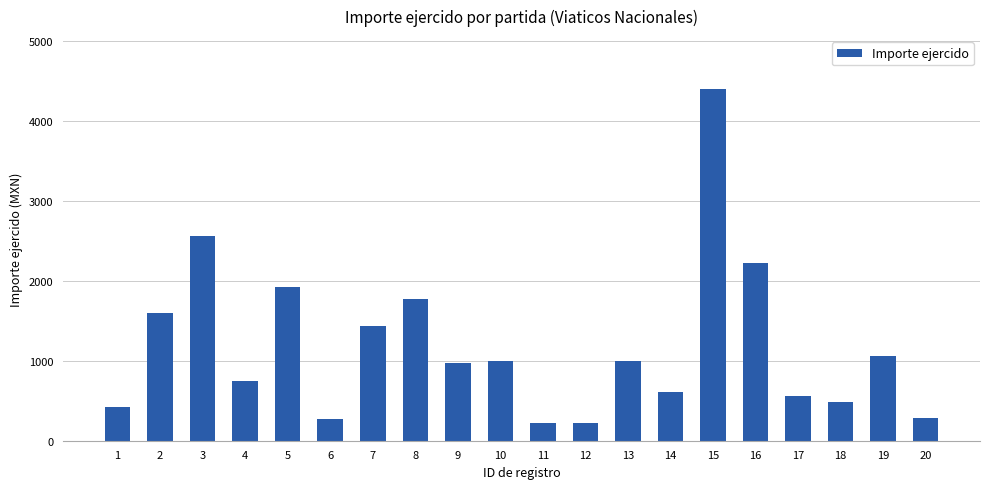

Approximately how many times larger is the value at 18 compared to 14?

0.8